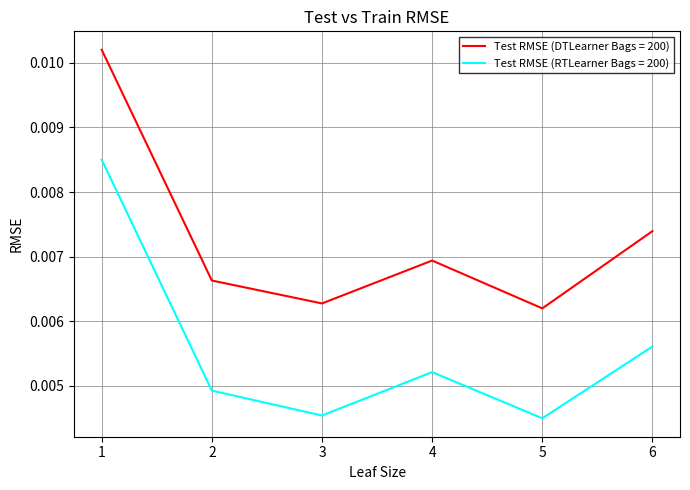

Does the chart display data point markers on the line(s)?

No